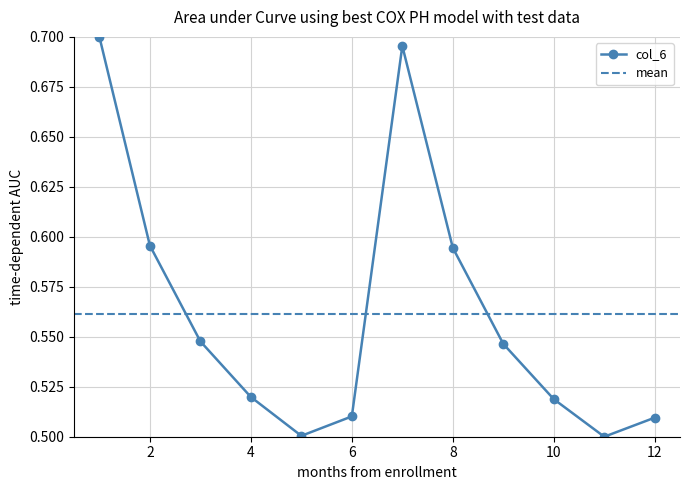

Does the chart have visible grid lines?

Yes